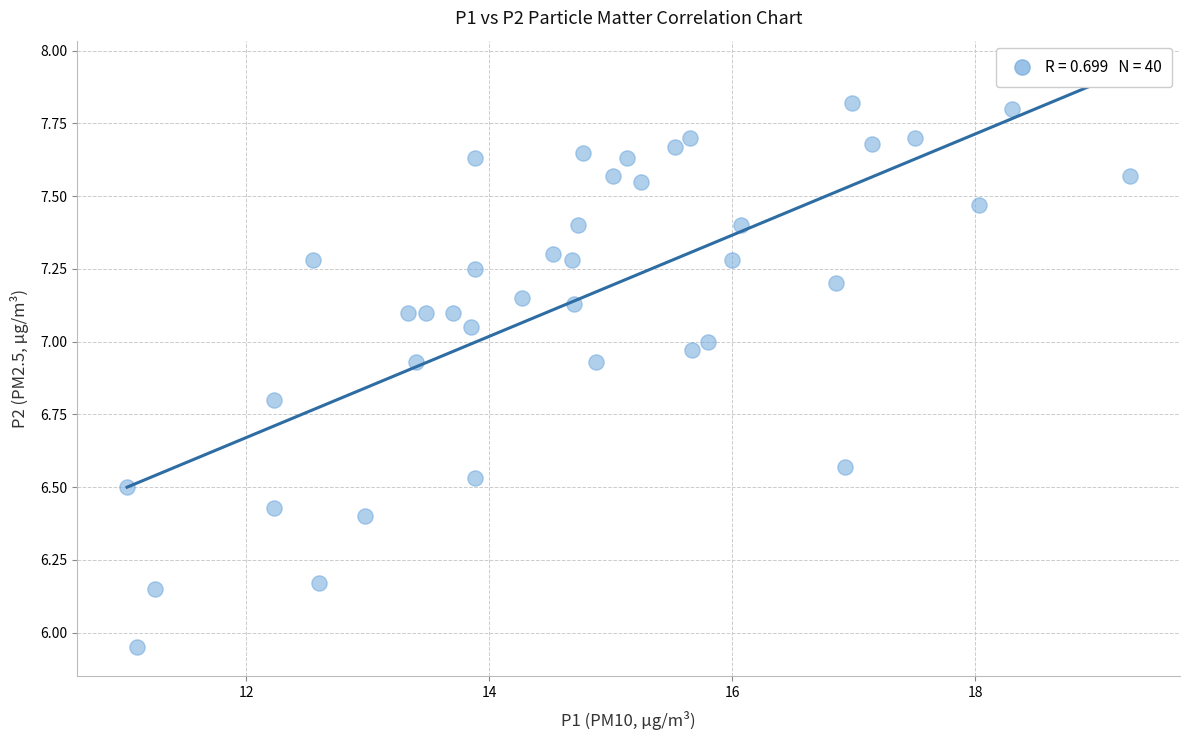

What is the range of Y values (max minus min)?

1.9